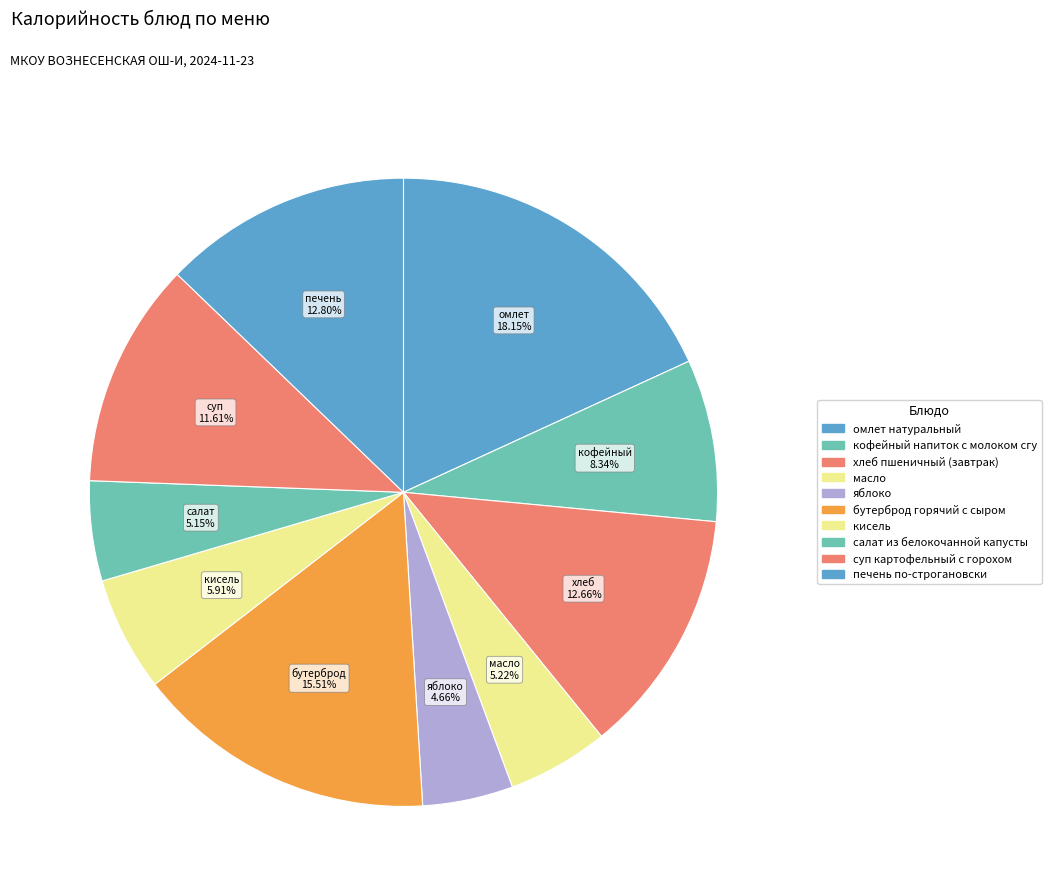

How many segments does this pie chart have?

10